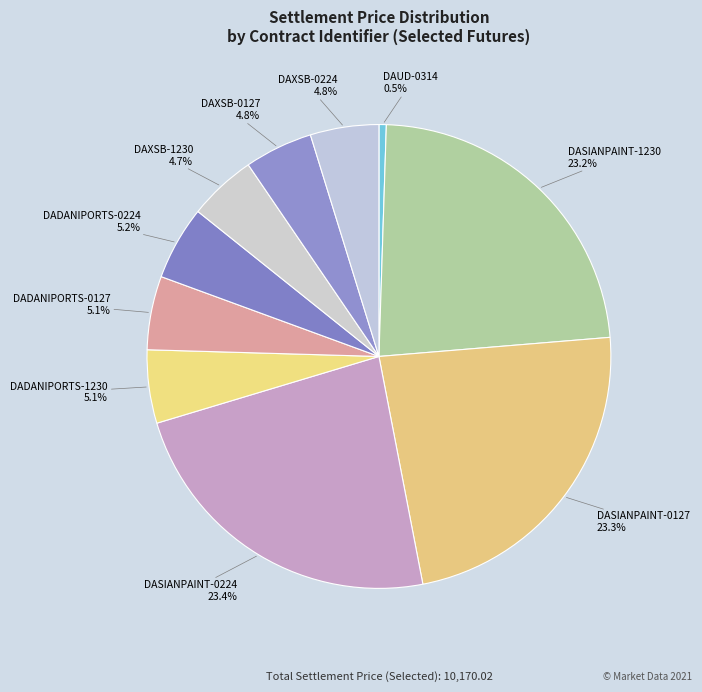

Combined, do DASIANPAINT-1230 and DAXSB-0224 account for over 50%?

No